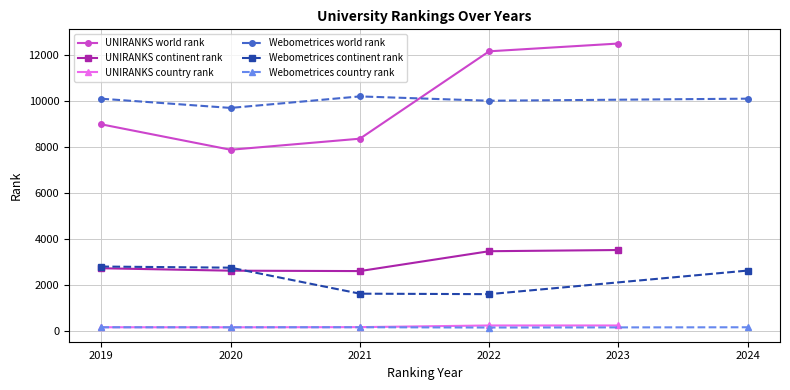

True or false: UNIRANKS continent rank and UNIRANKS world rank cross at least once.

False